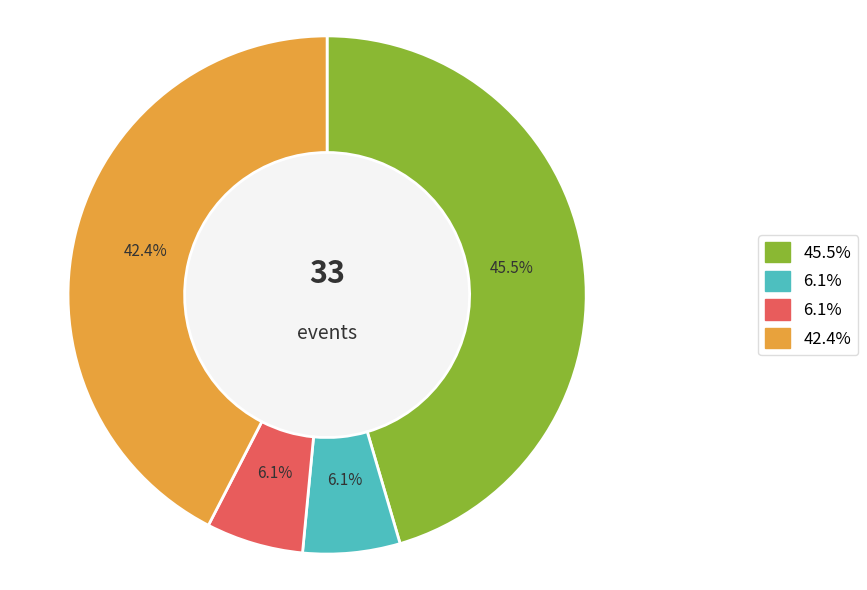

Does any single category account for the majority?

No